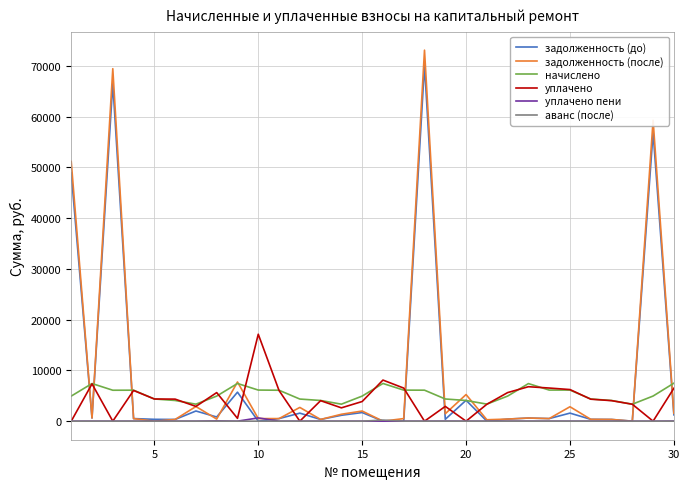

What is the maximum value shown in the chart?

73124.6